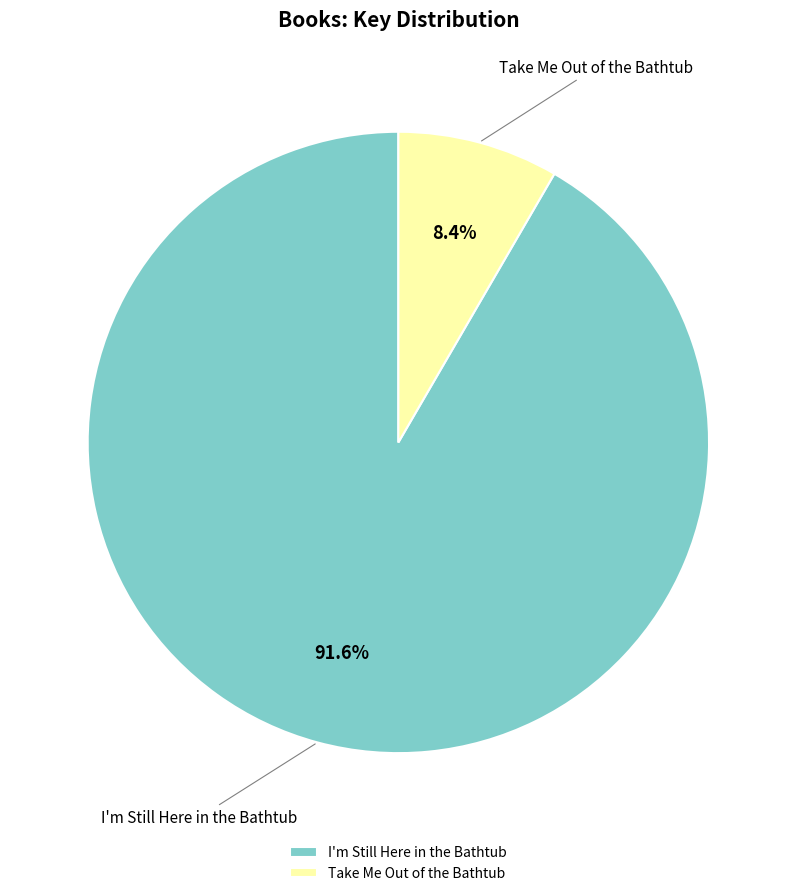

Does Take Me Out of the Bathtub account for over 50% of the chart?

No